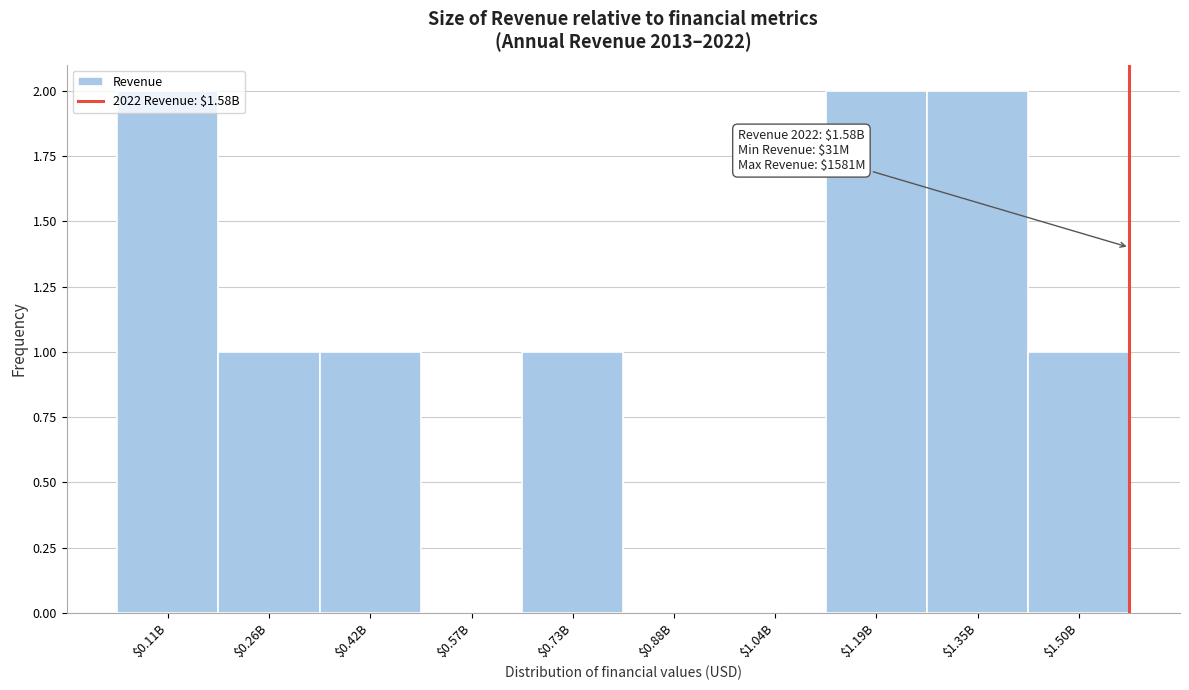

True or false: the data shows 2 at $1.35B.

True